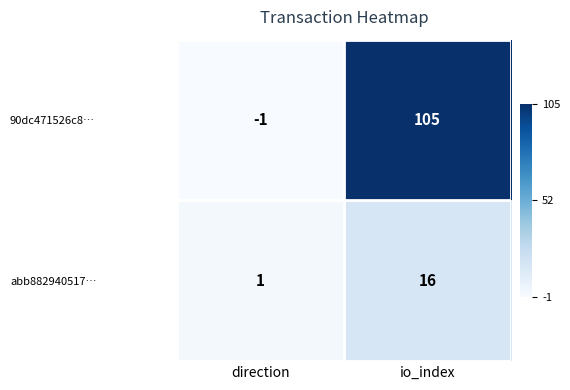

What is the spread (max minus min) of values at direction?

2